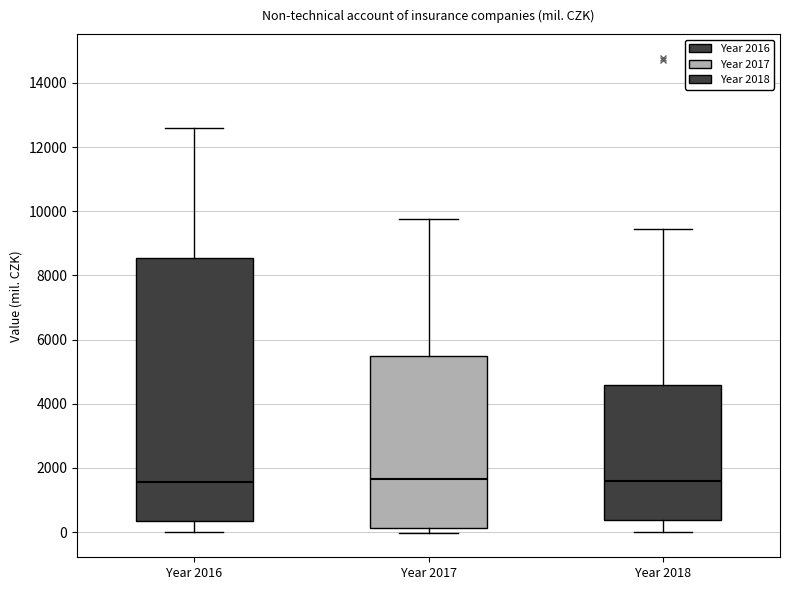

Reading left to right, transcribe this box plot: for each box, give where its median line is, the range the box spans, and where its two whiskers end, as read against the y-axis. The values are not printed on the chart, so give them approximately, as read against the axis.

Year 2016: median 1600, box 400 to 8600, whiskers 0 to 12600
Year 2017: median 1600, box 200 to 5600, whiskers 0 to 9800
Year 2018: median 1600, box 400 to 4600, whiskers 0 to 9400